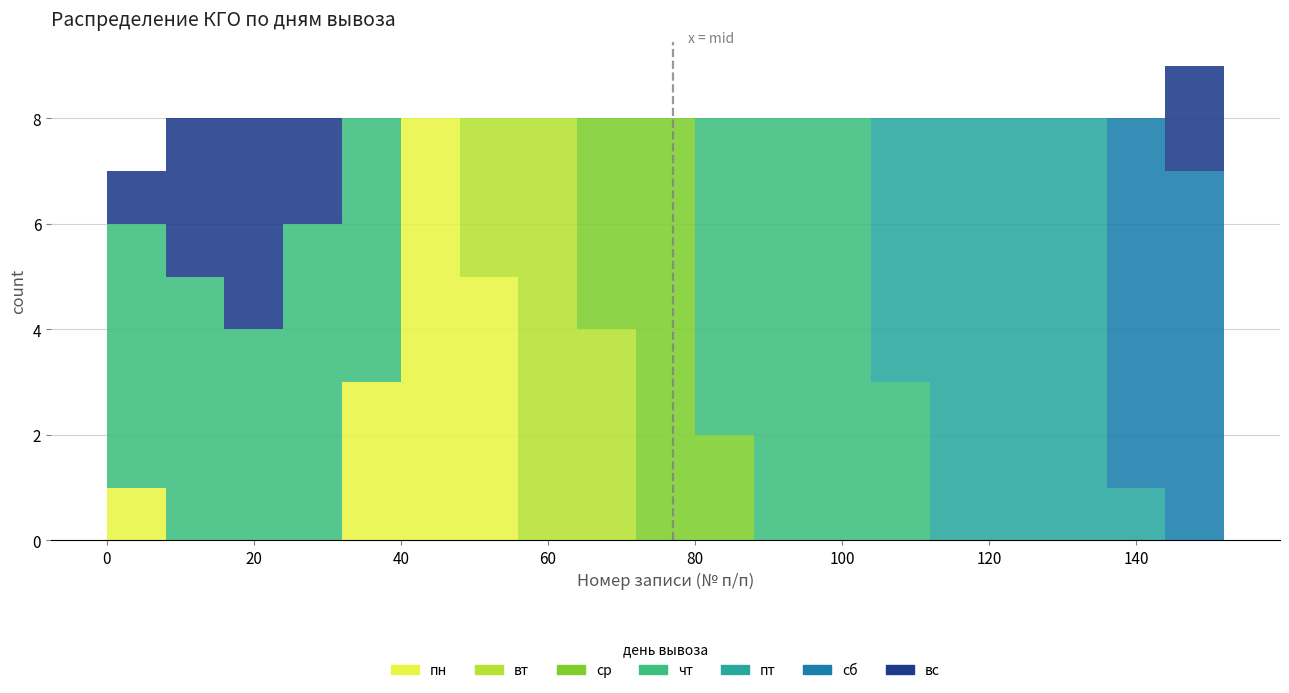

Which range on the x-axis has the tallest stacked bar (by total height)?

144 to 152